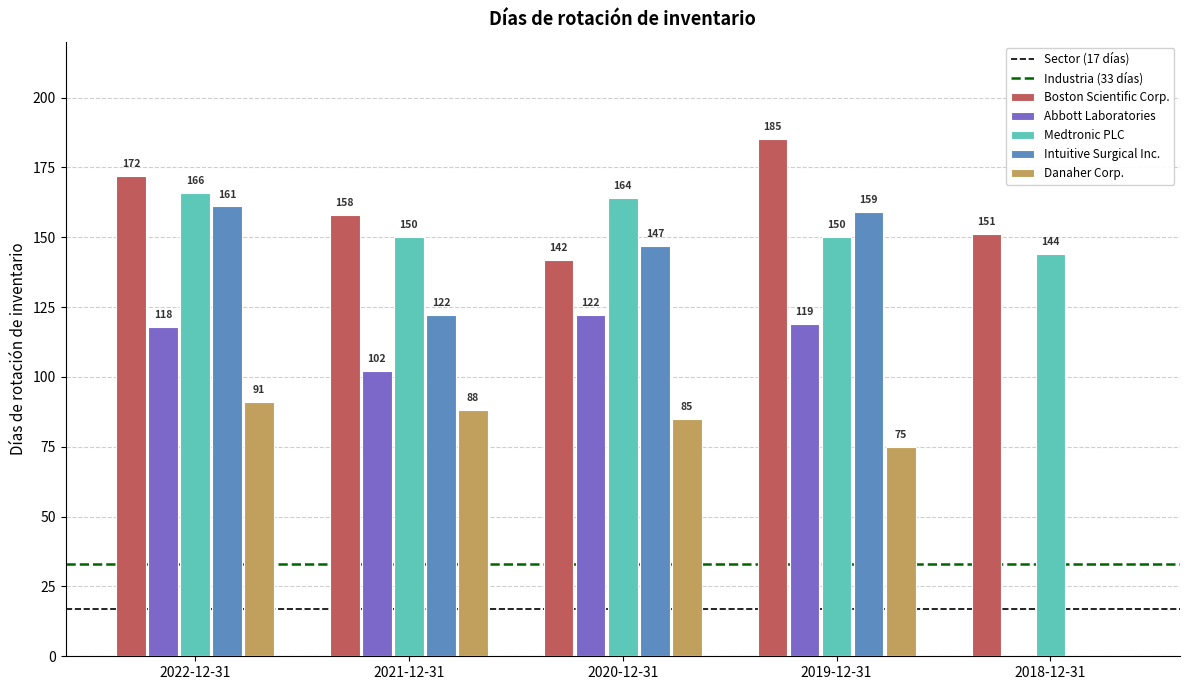

Is it true that Boston Scientific Corp. equals 142 at 2020-12-31?

True